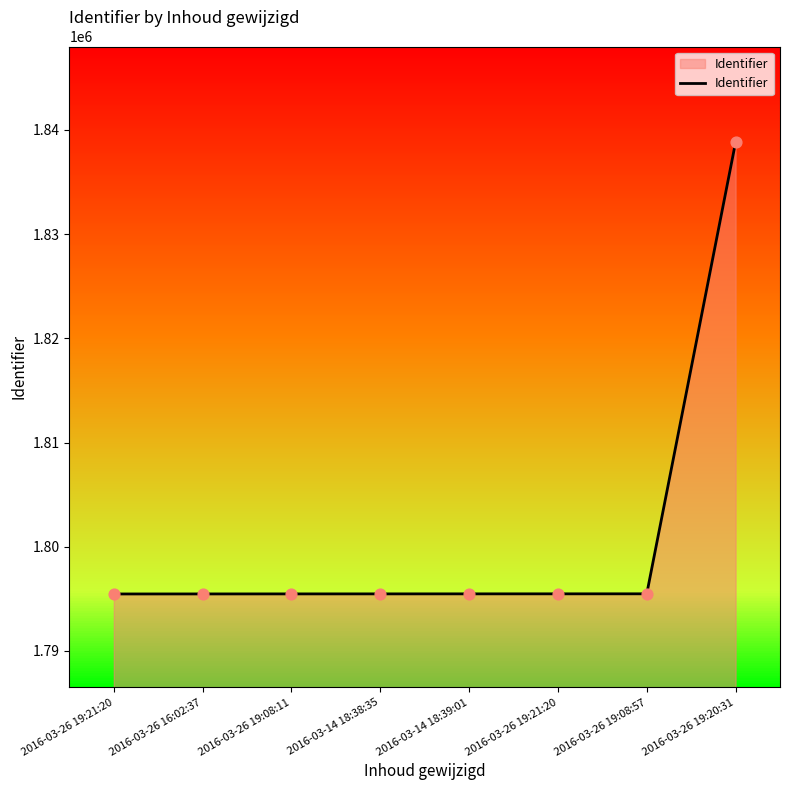

What is the change in value from 2016-03-26 19:21:20 to 2016-03-26 19:20:31?

+43351